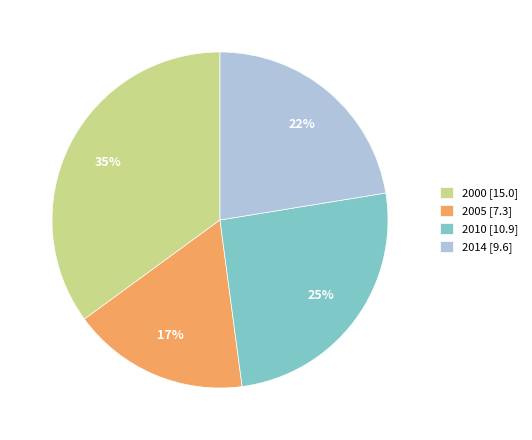

Which slice is the smallest?

2005